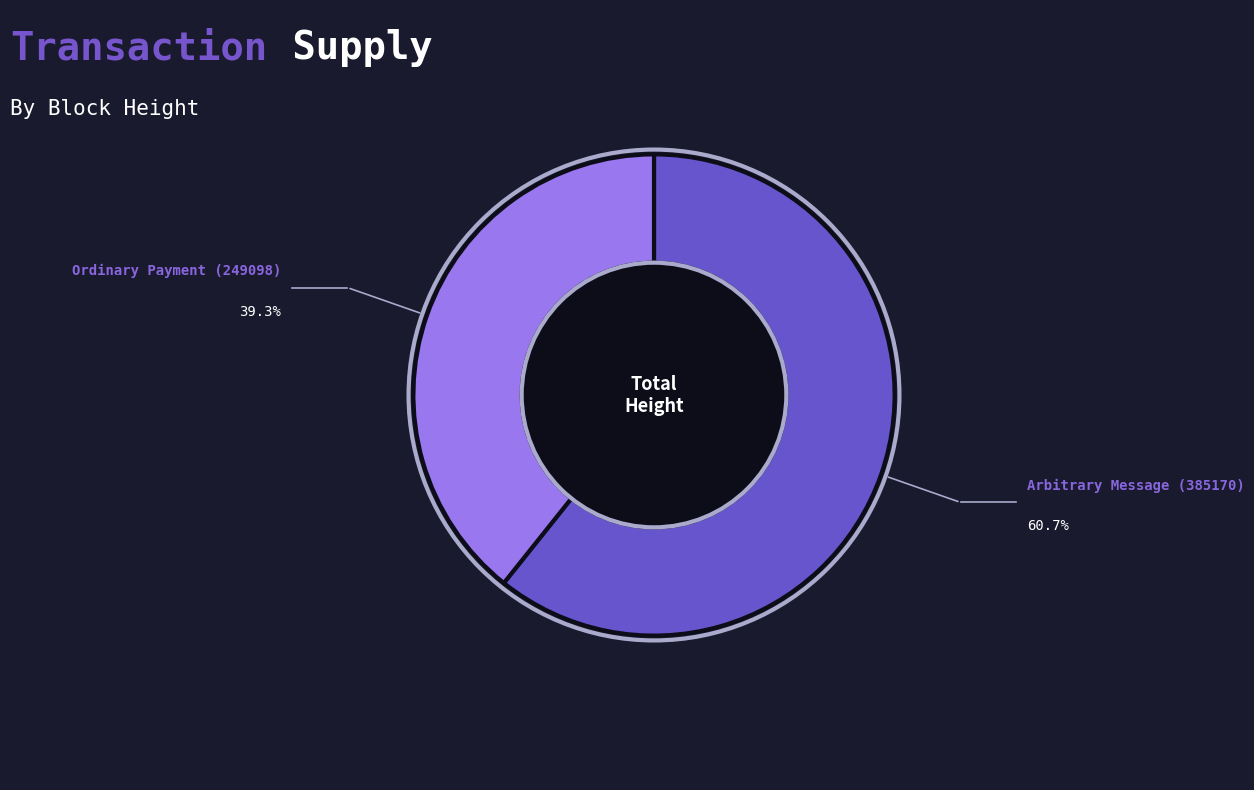

Is there any slice that represents more than half of the pie?

Yes